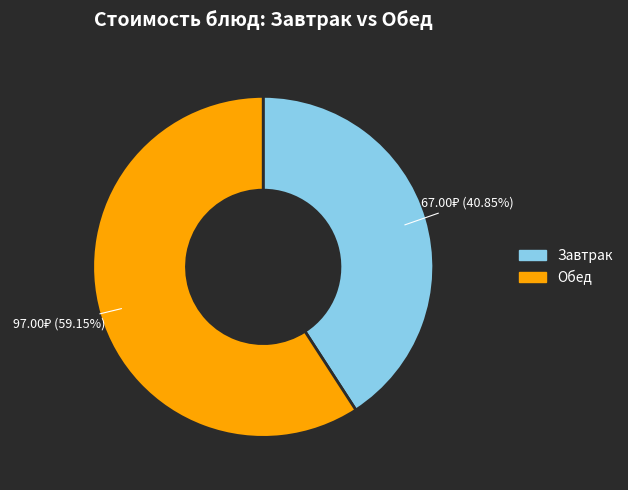

What is the smallest slice in the pie chart?

Завтрак